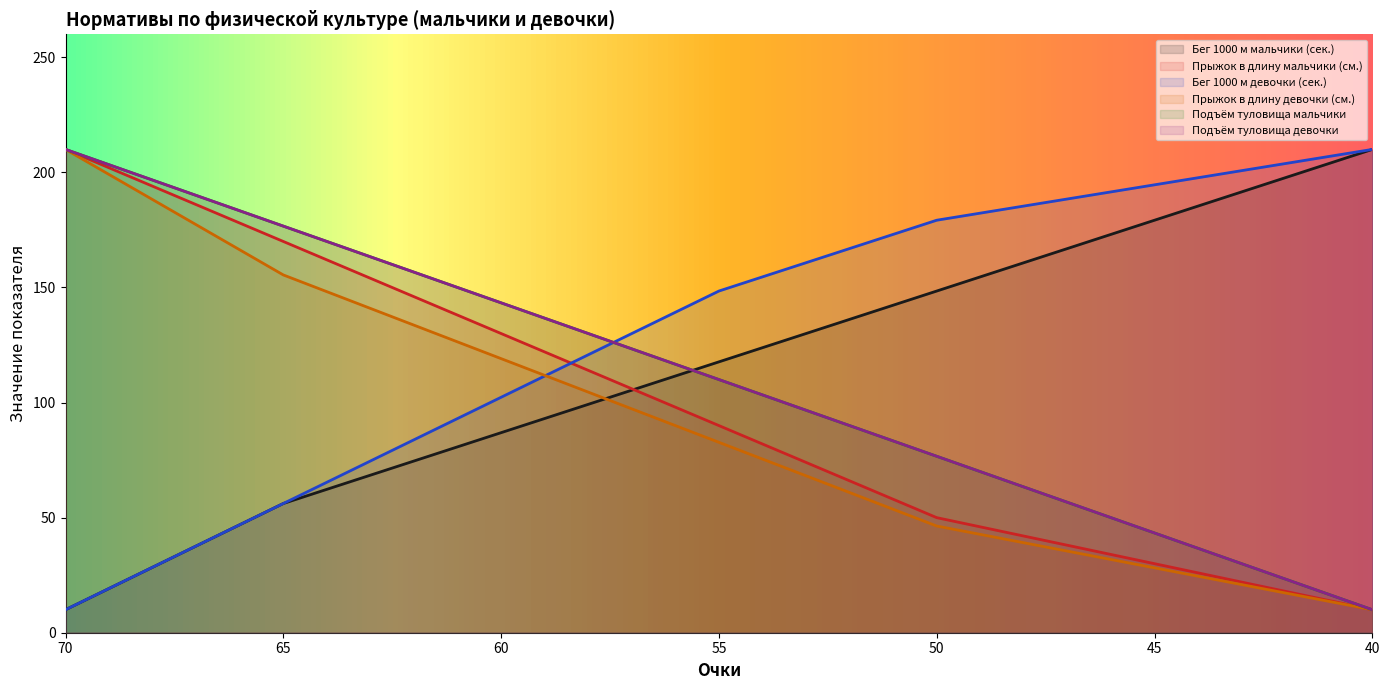

The value of Бег 1000 м мальчики (сек.) at 41 is 342.5. True or false?

False